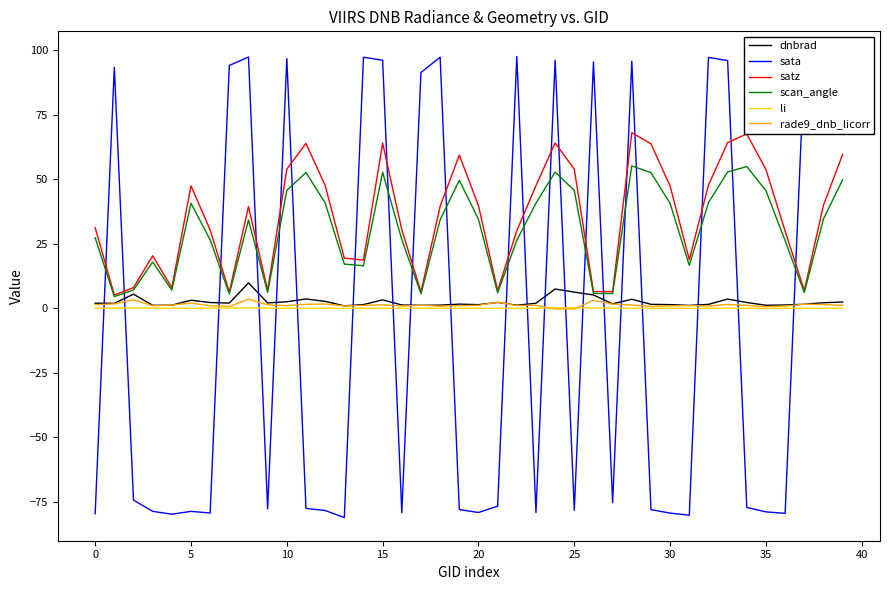

At 25, list the series in order from smallest to largest.

sata, li, rade9_dnb_licorr, dnbrad, scan_angle, satz